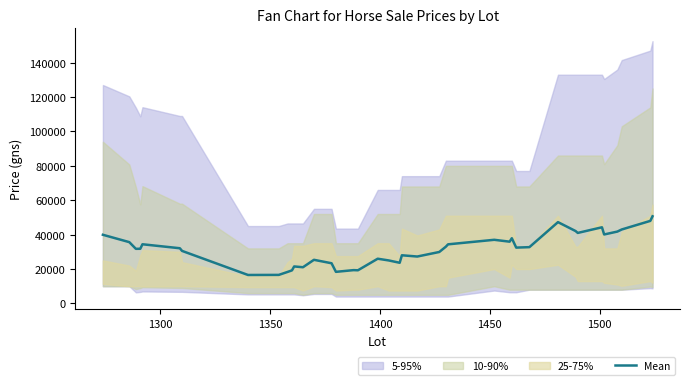

Does the chart have visible grid lines?

No